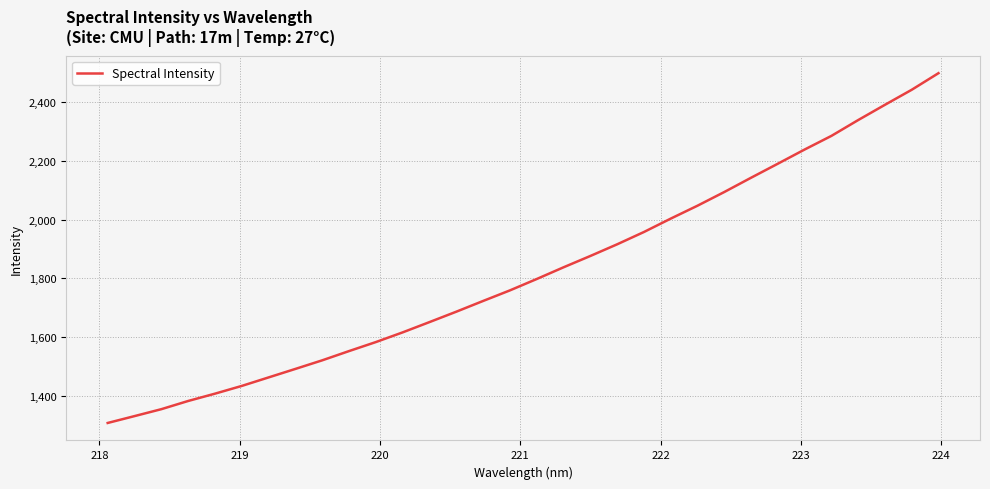

What is the smallest value displayed?

1306.3